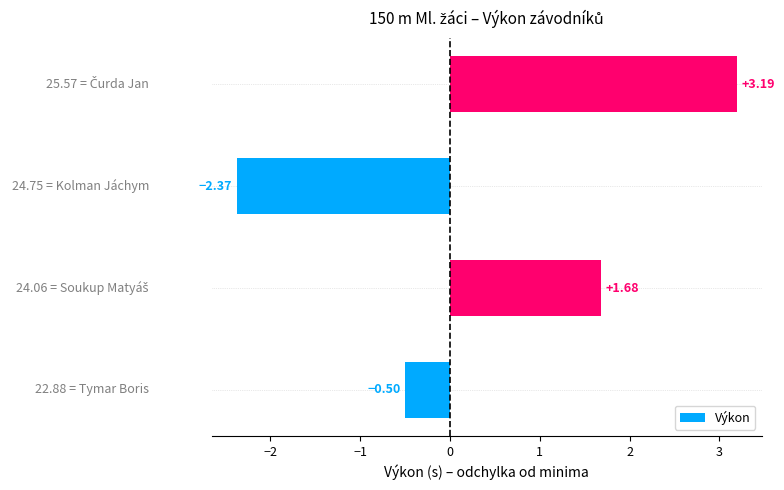

What is the average value?

0.5